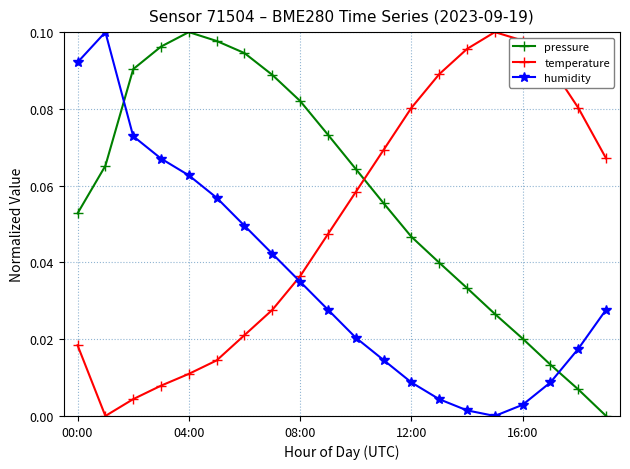

Rank the series by their average value, from lowest to highest.

humidity, temperature, pressure